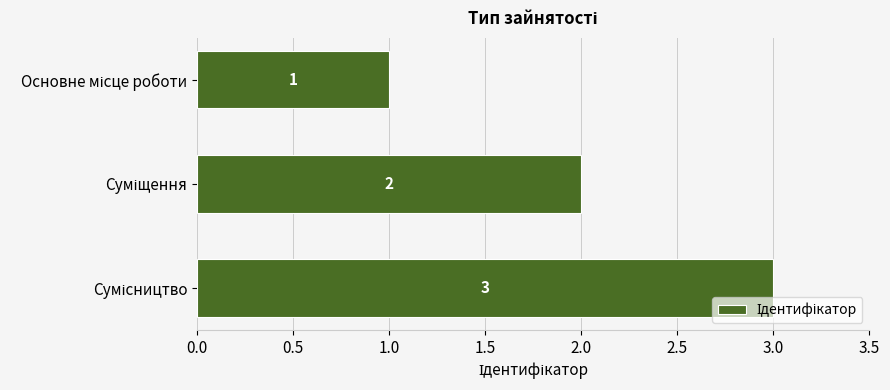

What is the sum of all values?

6